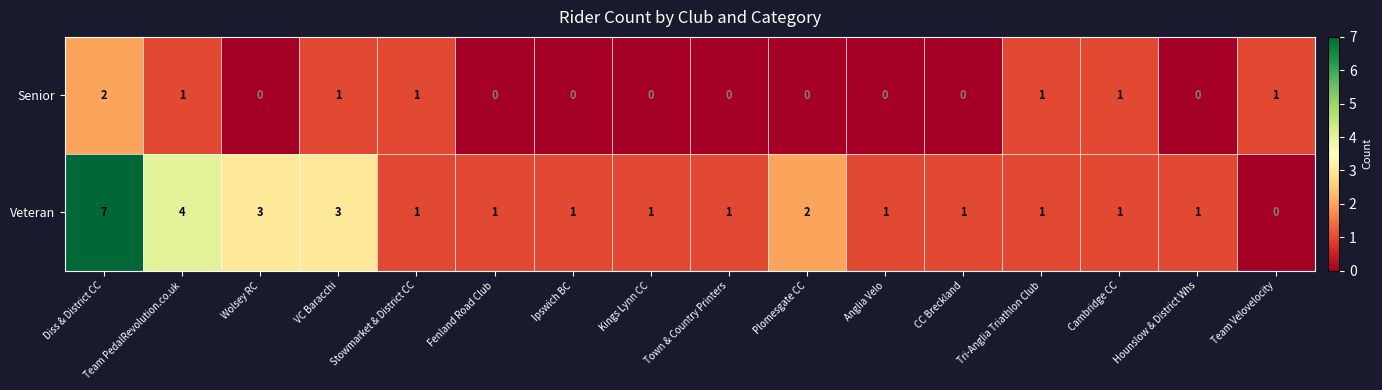

Which series has the widest spread of values?

Veteran